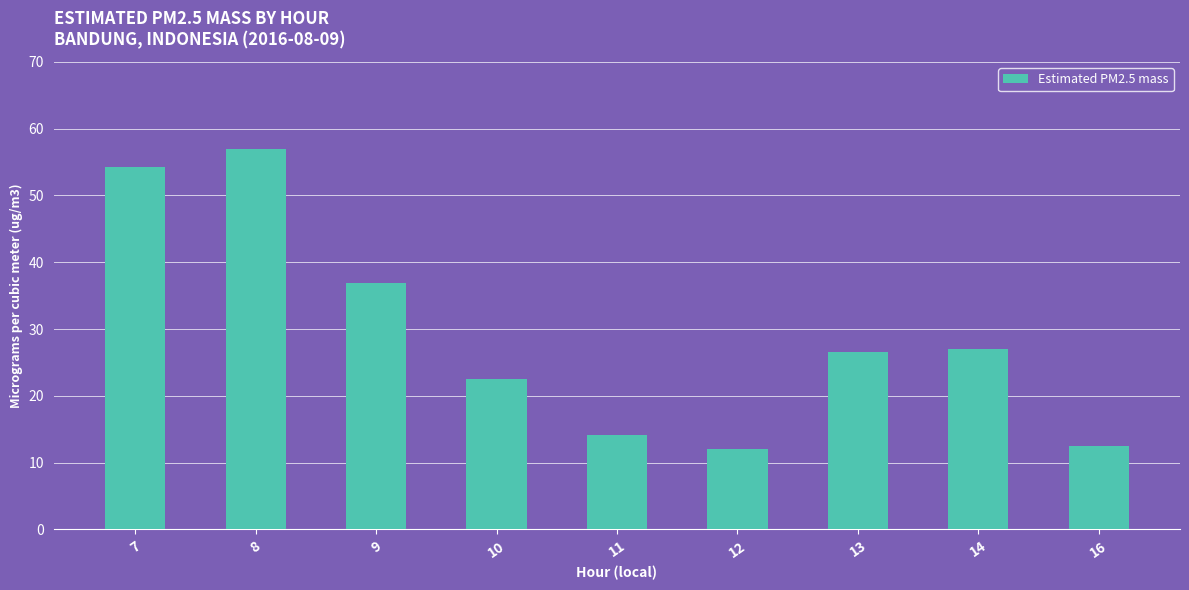

What is the value of the 8th bar from the left?

27.0